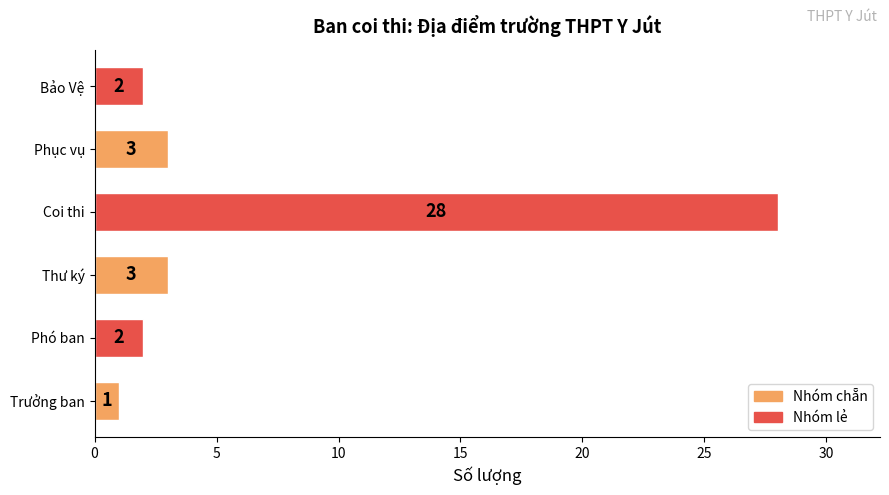

What is the difference between the maximum and minimum values?

27